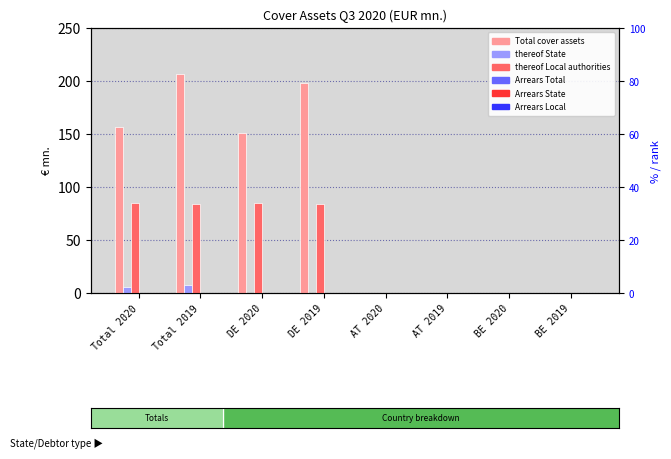

True or false: Total (col_4) has a value of 206.4 at Total 2019.

True